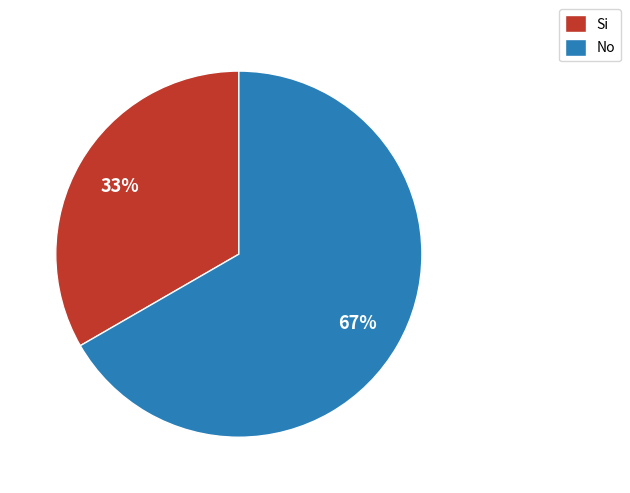

To the nearest percent, what is the average slice percentage?

50%